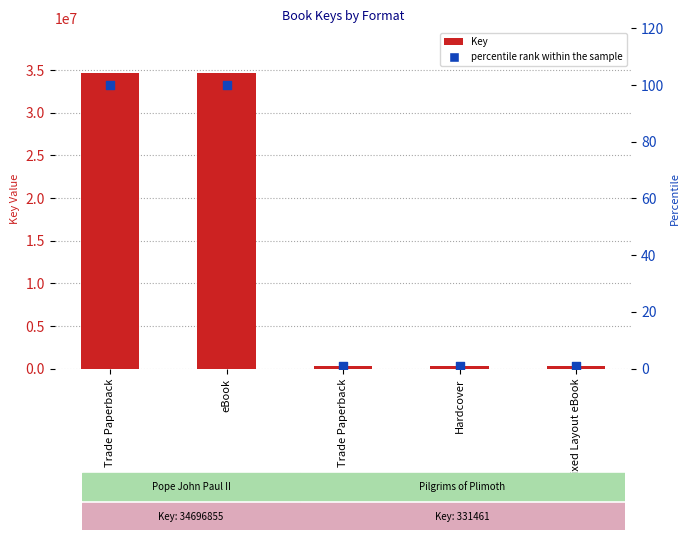

What are all the series names shown in the legend?

Key, percentile rank within the sample